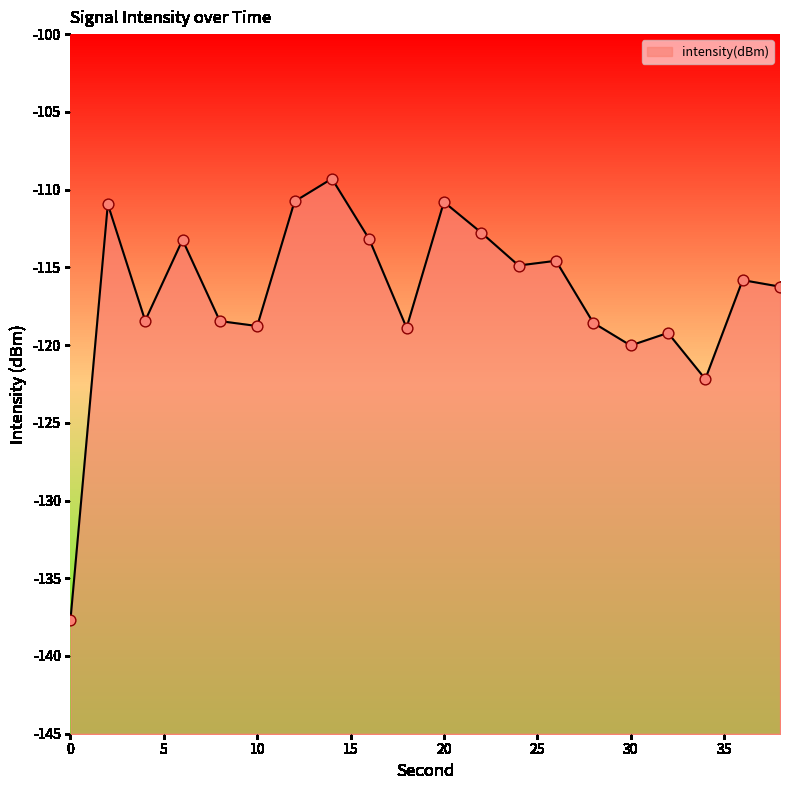

Between 0 and 10, which is larger?

10